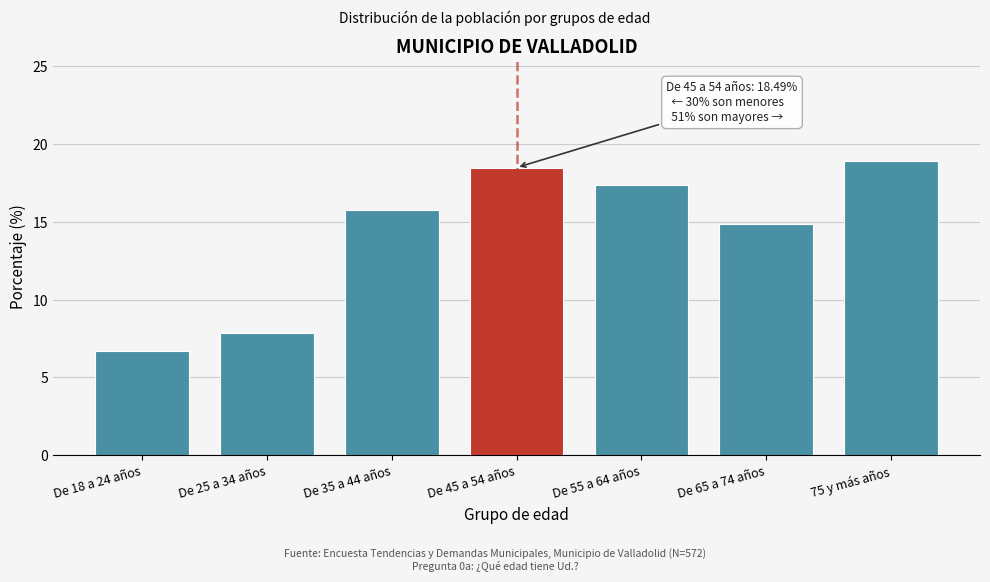

Reading right to left, transcribe all the data shown in this chart.

75 y más años=18.9	De 65 a 74 años=14.8	De 55 a 64 años=17.4	De 45 a 54 años=18.5	De 35 a 44 años=15.8	De 25 a 34 años=7.9	De 18 a 24 años=6.7